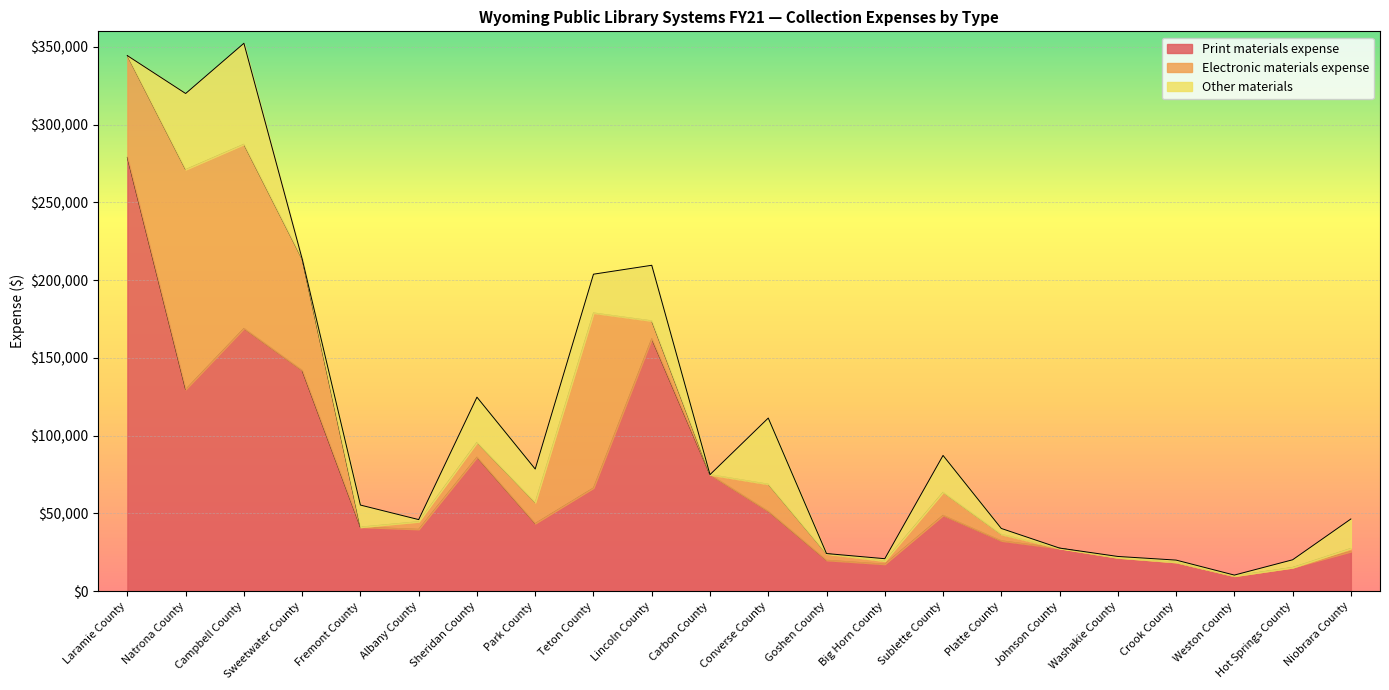

What position from the right is Big Horn County?

9